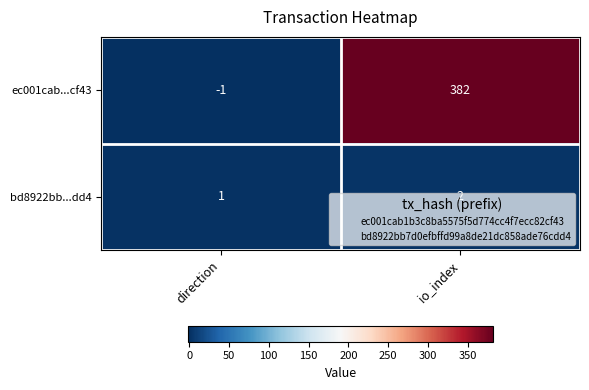

How many data points does each series have?

2